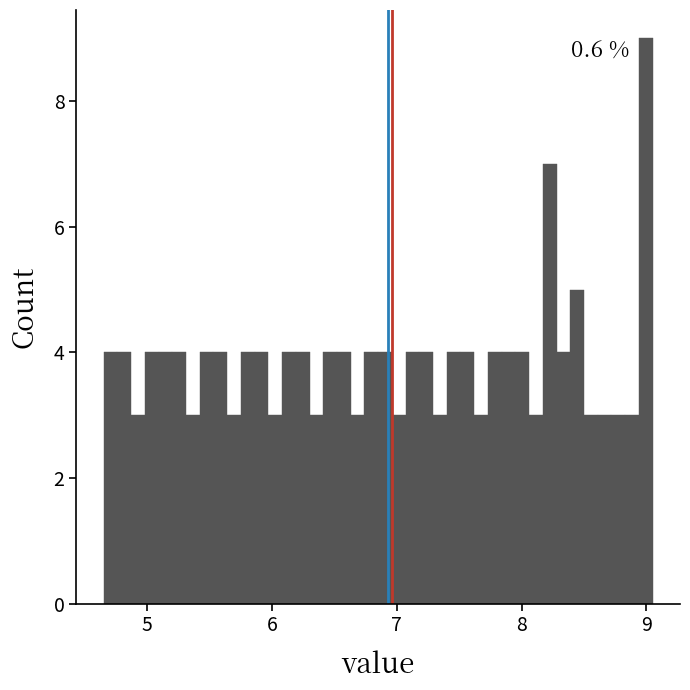

Around what value on the x-axis is the tallest bar? Give the approximate position of its centre, as read against the axis.

9.0